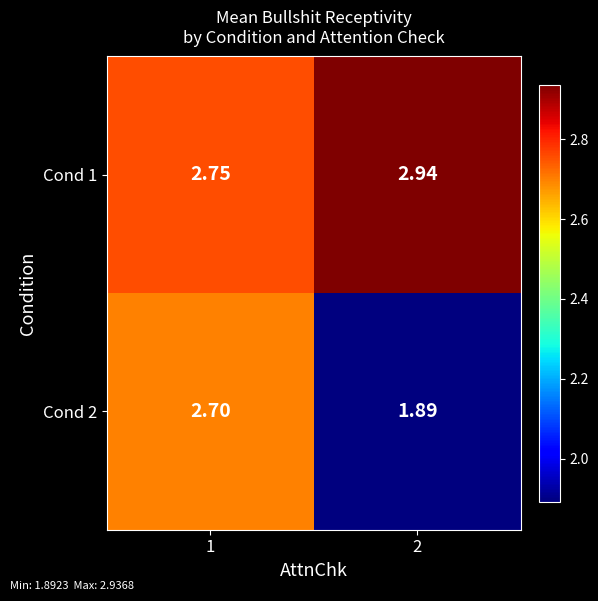

Rank the series by their average value, from highest to lowest.

Cond 1, Cond 2